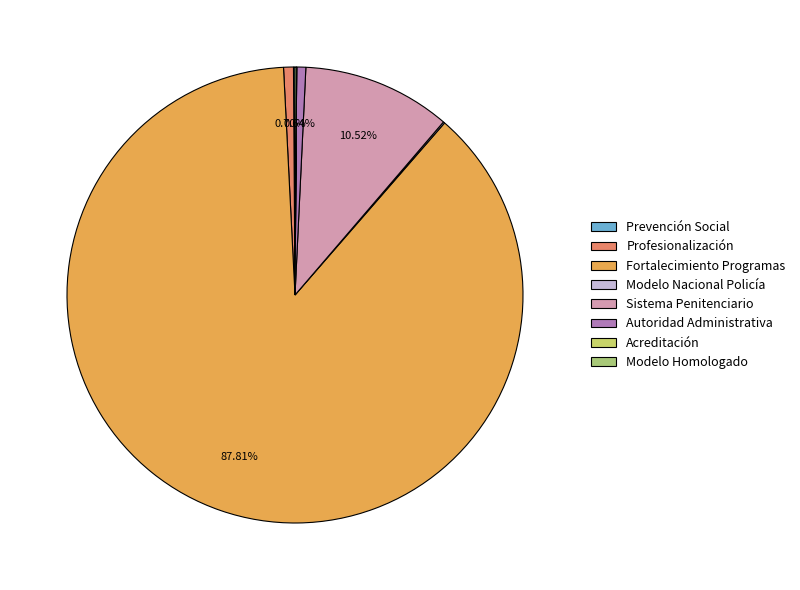

What is the largest slice in the pie chart?

Fortalecimiento Programas